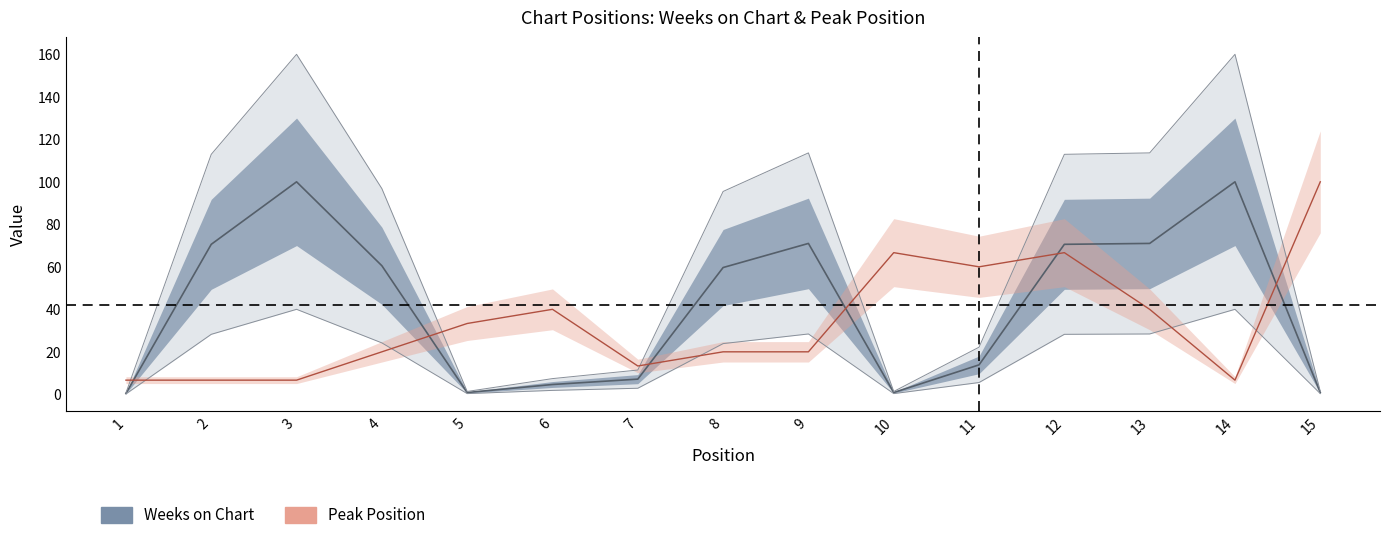

How many lines are shown in the chart?

2